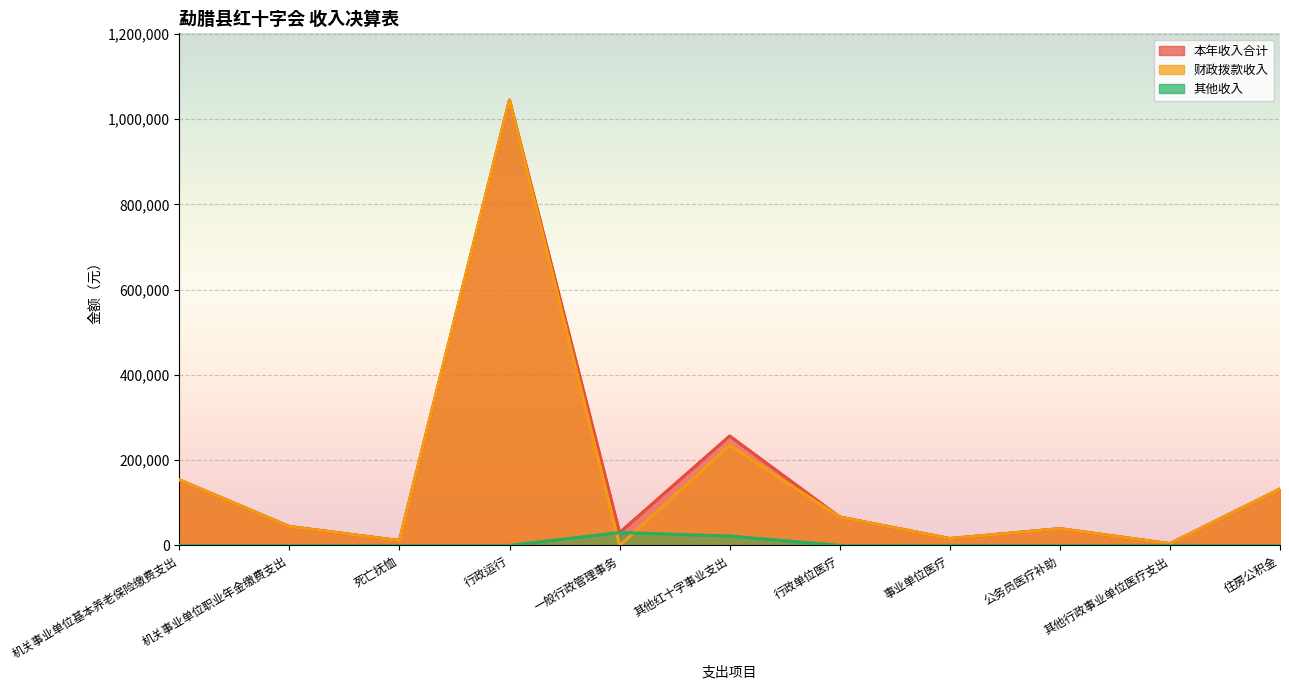

At which category does 本年收入合计 reach its first local peak?

行政运行